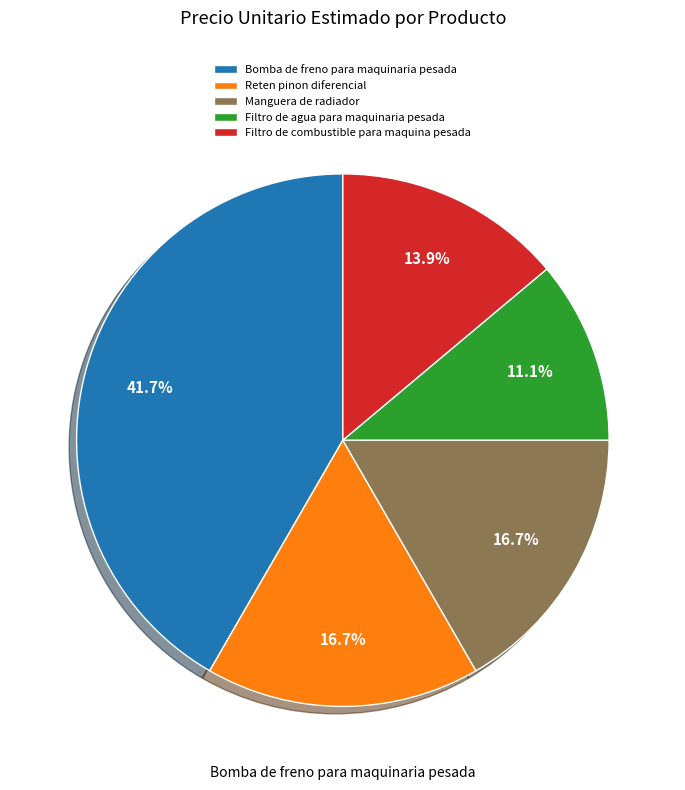

Does Filtro de agua para maquinaria pesada account for over 50% of the chart?

No